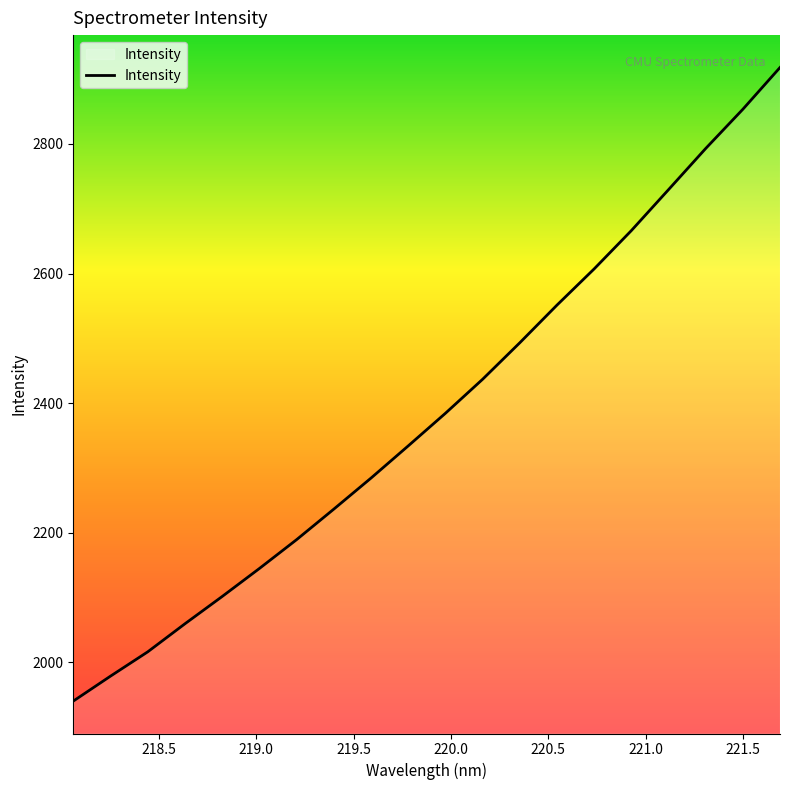

What is the greatest value displayed?

2918.1